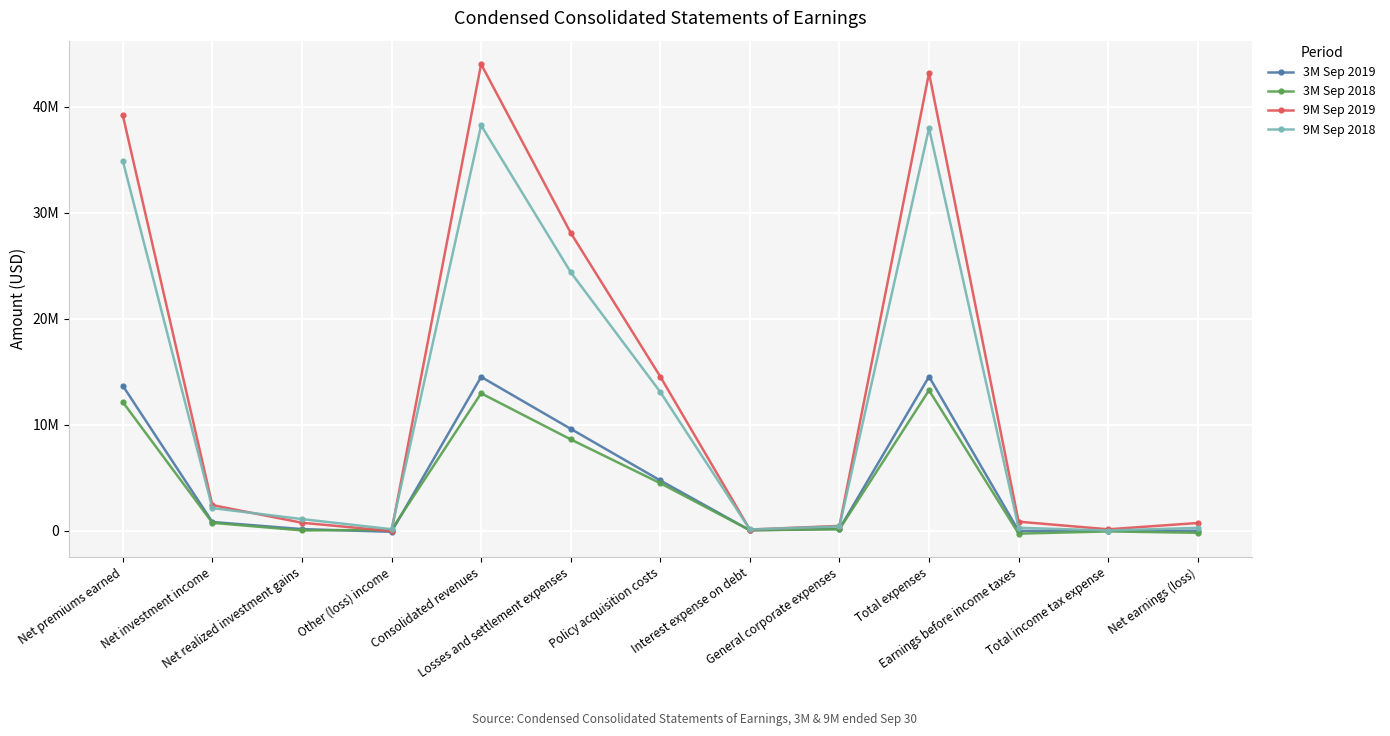

Reading left to right, extract all data points from this chart.

3M Sep 2019: Net premiums earned=13679746	Net investment income=811462	Net realized investment gains=141481	Other (loss) income=-112763	Consolidated revenues=14512323	Losses and settlement expenses=9609347	Policy acquisition costs=4733206	Interest expense on debt=32458	General corporate expenses=164378	Total expenses=14539389	Earnings before income taxes=-27066	Total income tax expense=-13150	Net earnings (loss)=-13916
3M Sep 2018: Net premiums earned=12137690	Net investment income=735683	Net realized investment gains=15029	Other (loss) income=74051	Consolidated revenues=12962453	Losses and settlement expenses=8611573	Policy acquisition costs=4475659	Interest expense on debt=32553	General corporate expenses=128803	Total expenses=13248588	Earnings before income taxes=-286135	Total income tax expense=-77569	Net earnings (loss)=-208566
9M Sep 2019: Net premiums earned=39219882	Net investment income=2406965	Net realized investment gains=741123	Other (loss) income=-43838	Consolidated revenues=44040256	Losses and settlement expenses=28117369	Policy acquisition costs=14541986	Interest expense on debt=96353	General corporate expenses=444829	Total expenses=43200537	Earnings before income taxes=839719	Total income tax expense=122796	Net earnings (loss)=716923
9M Sep 2018: Net premiums earned=34919705	Net investment income=2124059	Net realized investment gains=1087229	Other (loss) income=130222	Consolidated revenues=38261215	Losses and settlement expenses=24398009	Policy acquisition costs=13089081	Interest expense on debt=108335	General corporate expenses=398859	Total expenses=37994284	Earnings before income taxes=266931	Total income tax expense=8209	Net earnings (loss)=258722